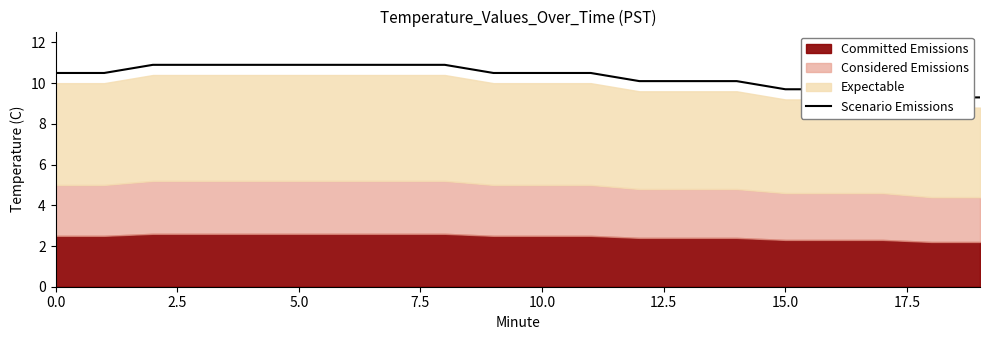

True or false: the data has more than 1 interior local peaks.

False